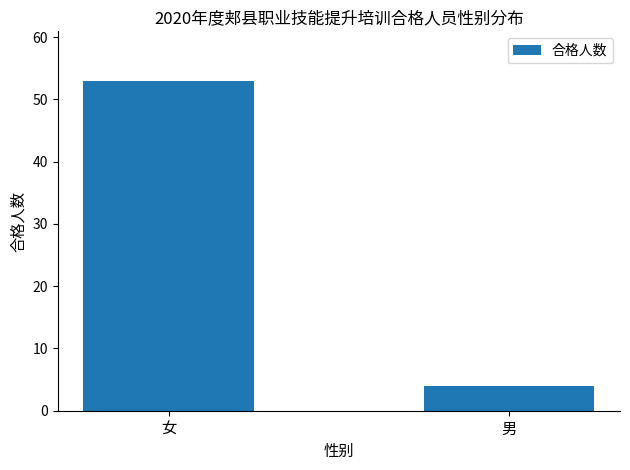

What position from the left is 男?

2